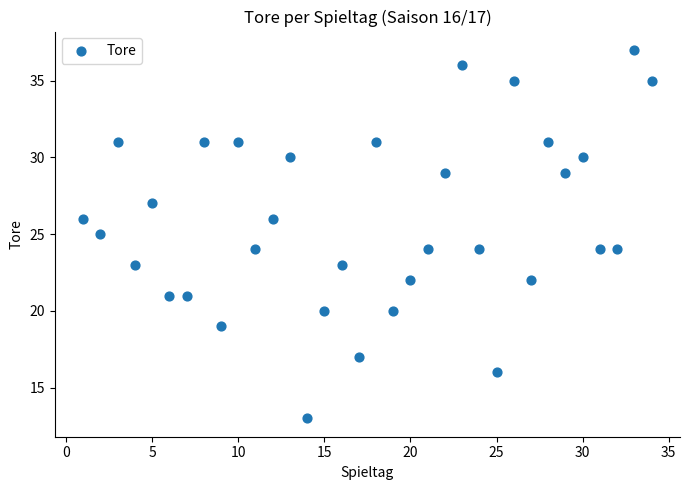

What is the range of Y values (max minus min)?

24